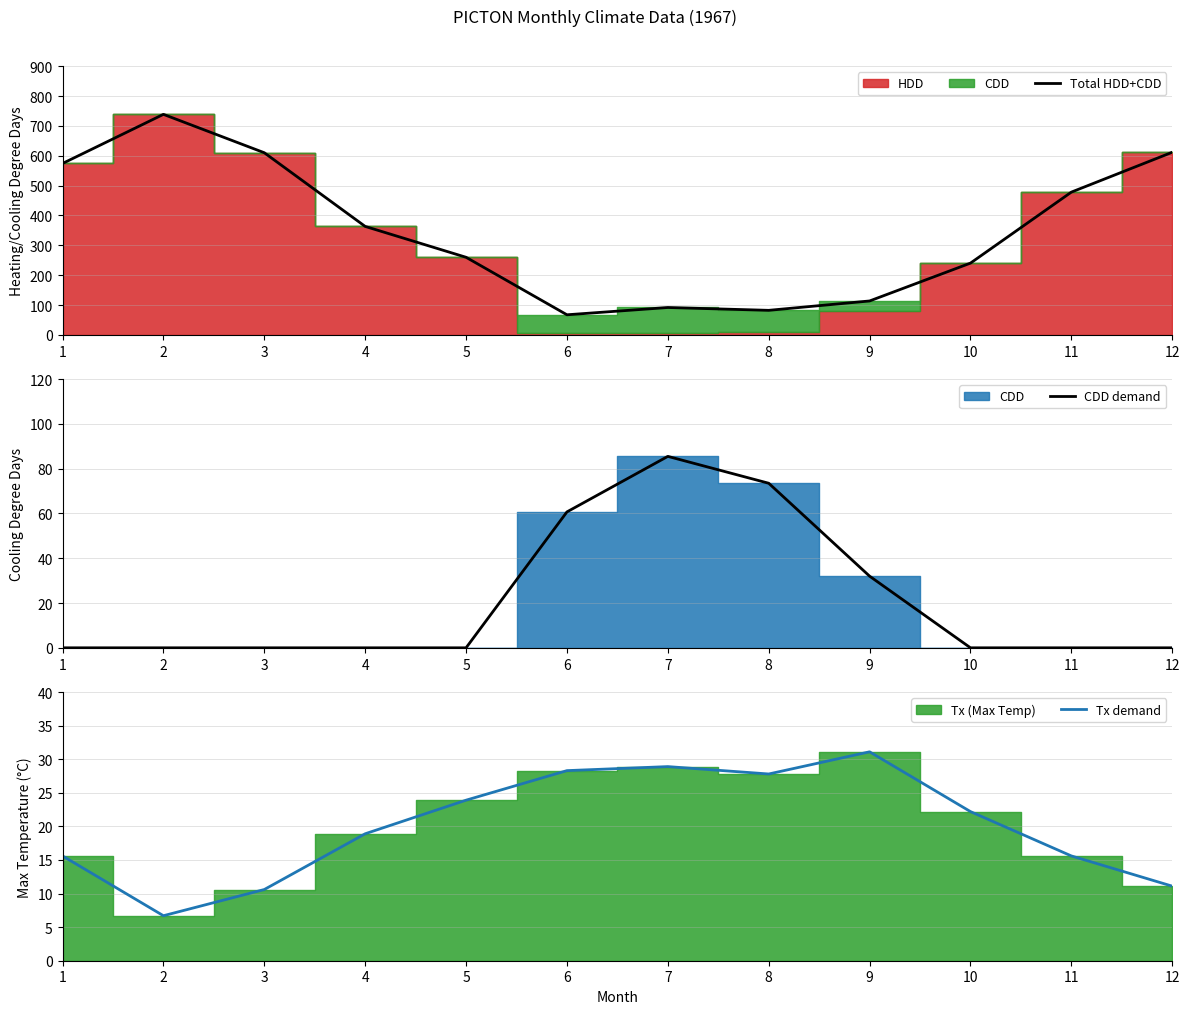

What is the difference between the highest and lowest values at 6?

39.1